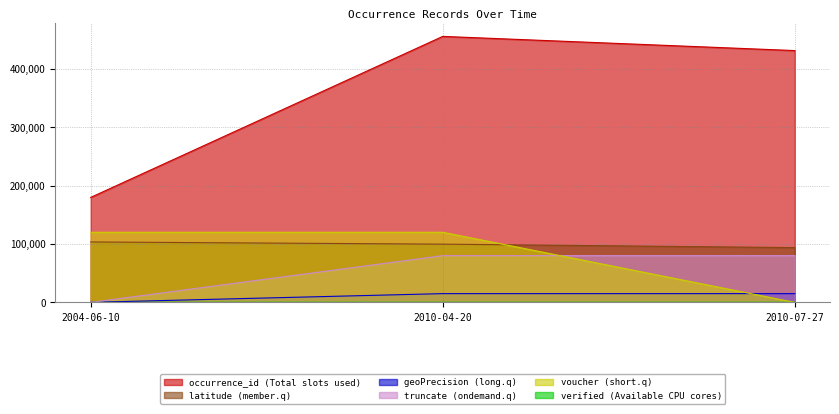

What is the label of the 1st point from the left?

2004-06-10